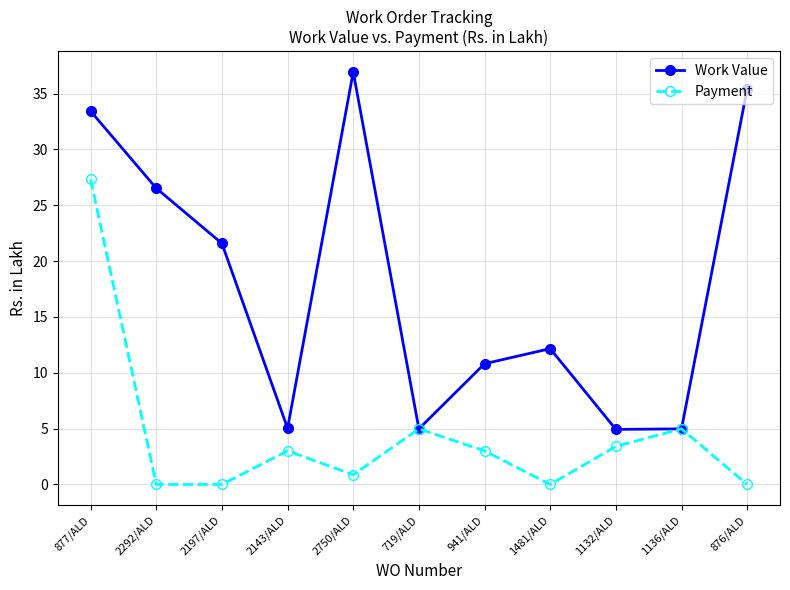

What is the greatest value displayed?

36.9